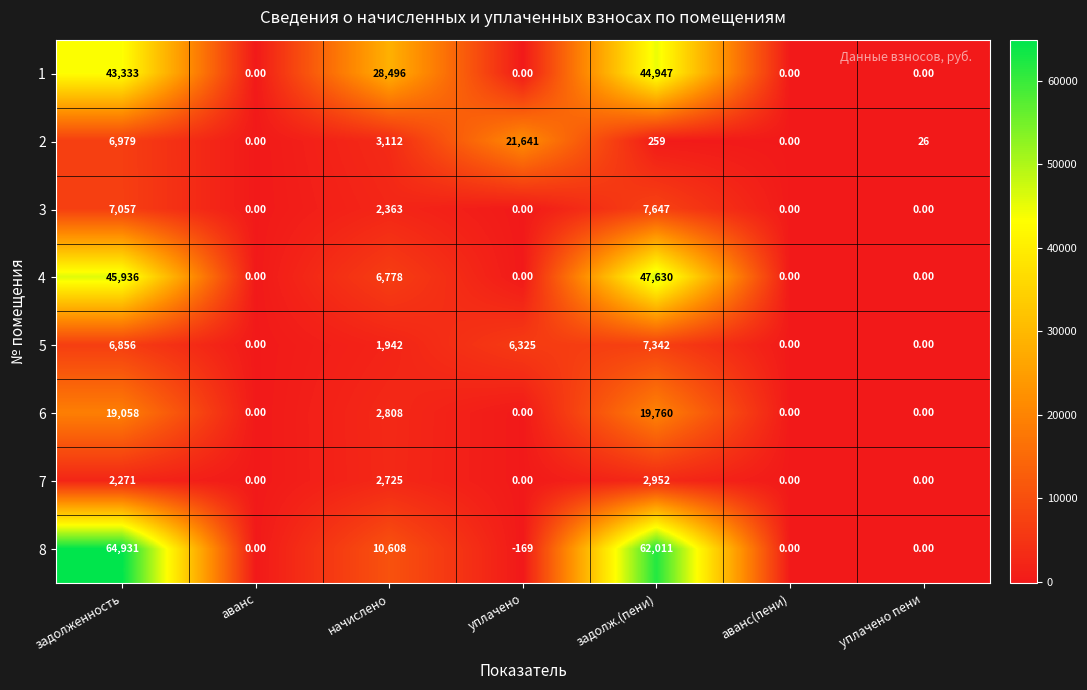

Rank the series at задолженность from highest to lowest value.

8, 4, 1, 6, 3, 2, 5, 7